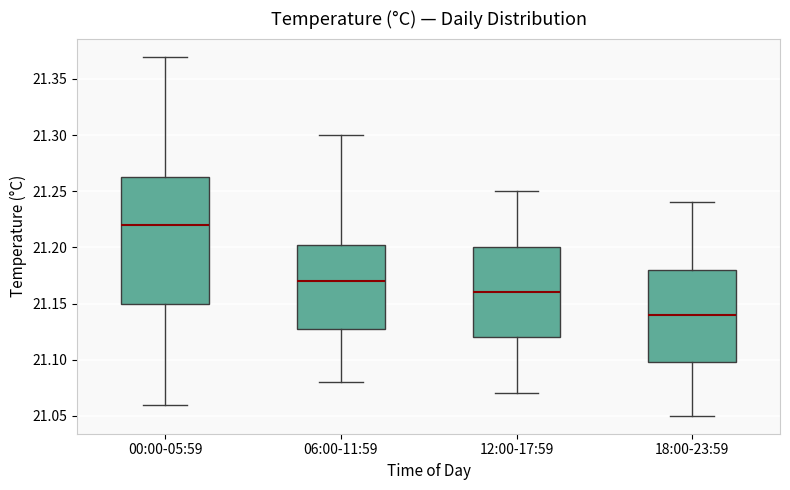

Where does the upper whisker of the box for 18:00-23:59 end on the y-axis? The values are not printed on the chart, so give them approximately, as read against the axis.

21.240